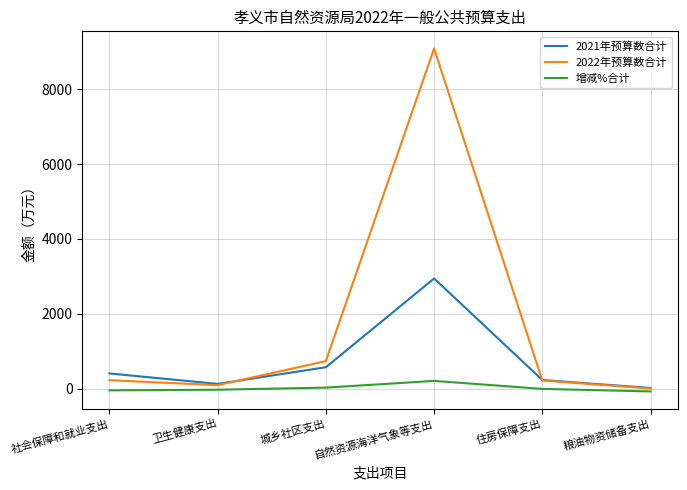

Which series has the largest range (max minus min)?

2022年预算数合计